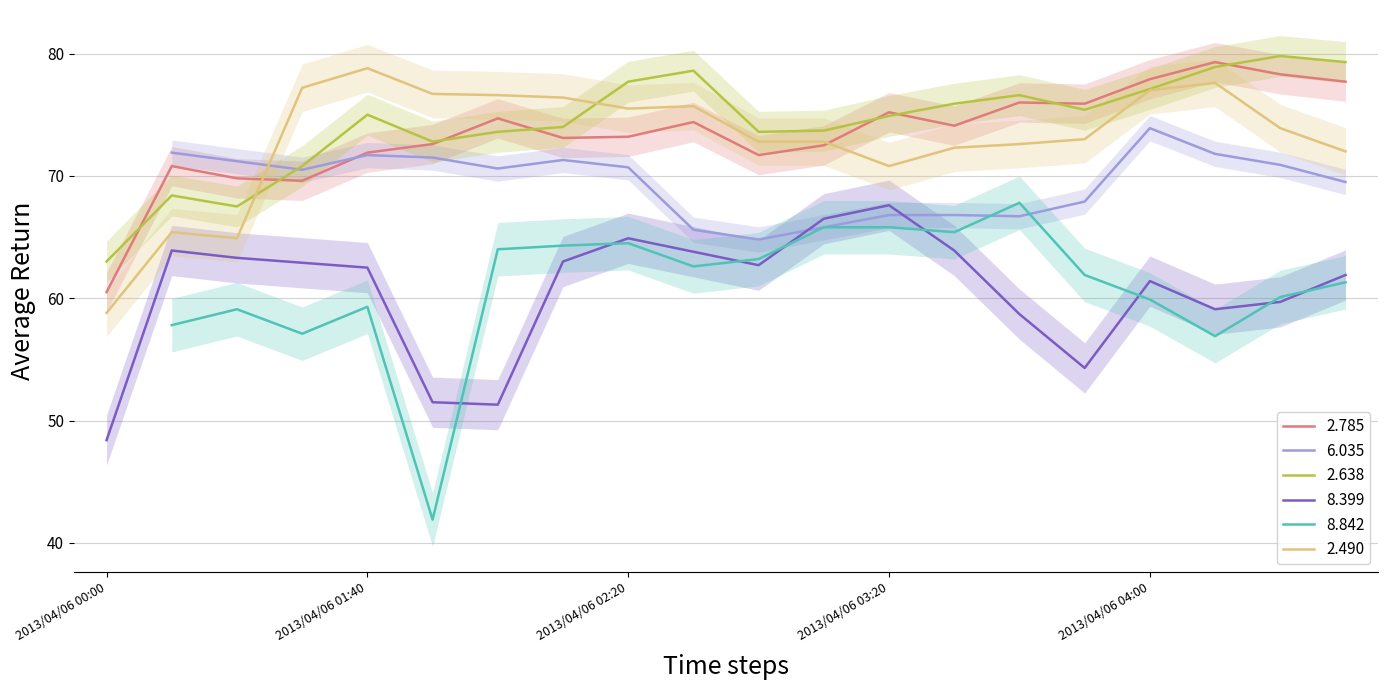

What is the minimum value for 2.638?

63.0